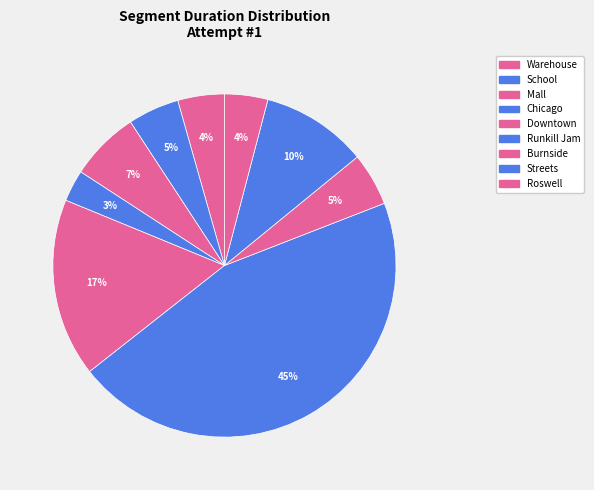

Is there a majority slice in this chart?

No